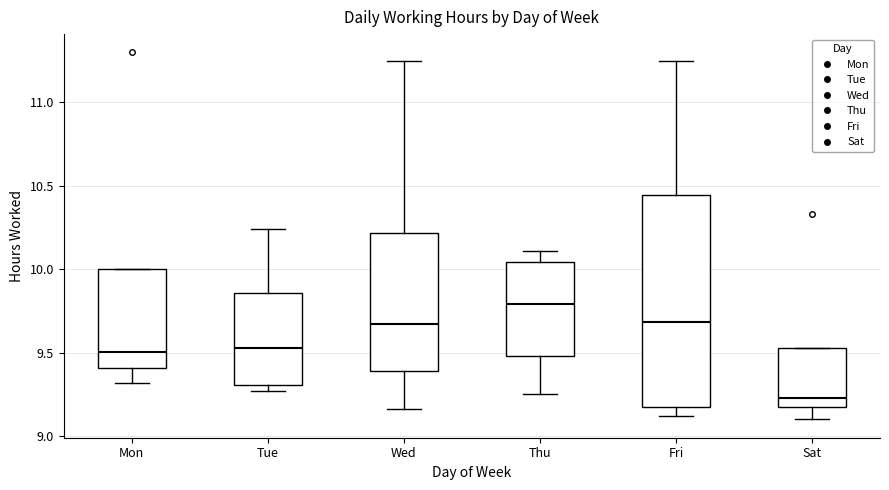

Which box's median line is the lowest?

Sat